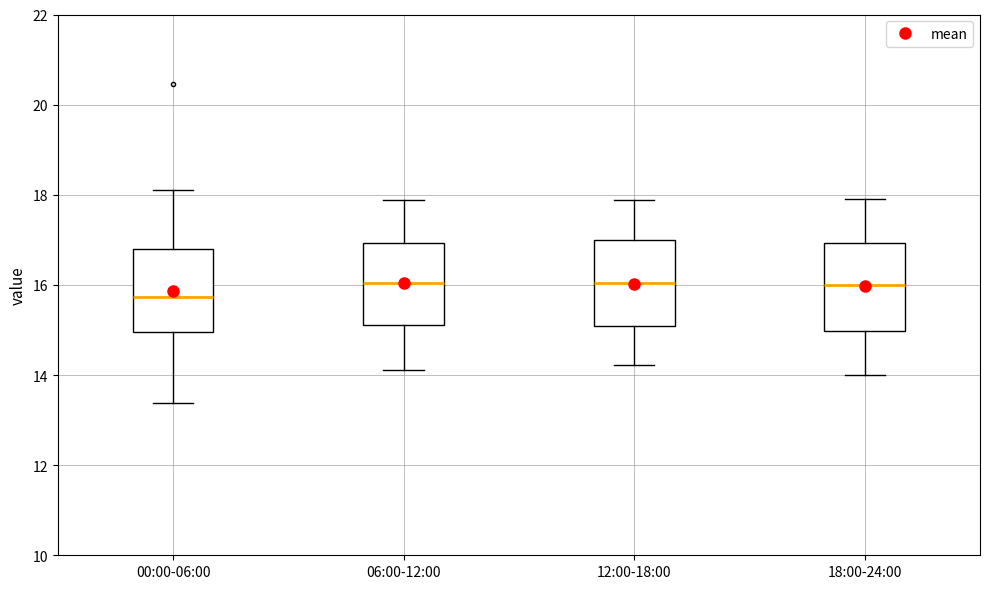

Reading left to right, transcribe this box plot: for each box, give where its median line is, the range the box spans, and where its two whiskers end, as read against the y-axis. The values are not printed on the chart, so give them approximately, as read against the axis.

00:00-06:00: median 15.8, box 15.0 to 16.8, whiskers 13.4 to 18.2
06:00-12:00: median 16.0, box 15.2 to 17.0, whiskers 14.2 to 17.8
12:00-18:00: median 16.0, box 15.0 to 17.0, whiskers 14.2 to 17.8
18:00-24:00: median 16.0, box 15.0 to 17.0, whiskers 14.0 to 18.0